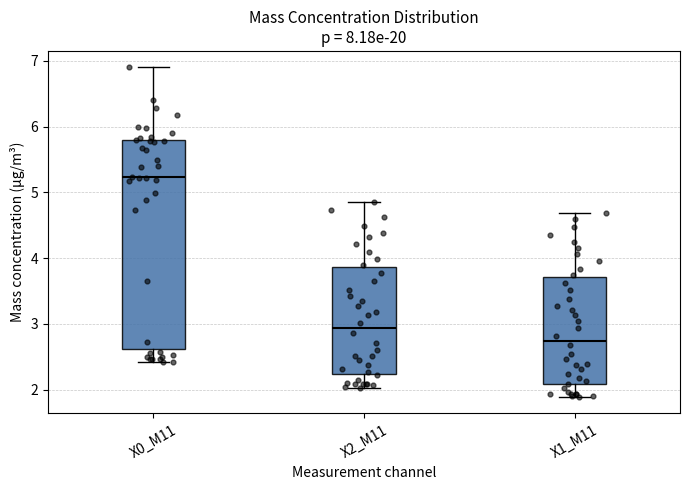

Comparing the boxes themselves (not the whiskers), which one is the tallest?

X0_M11